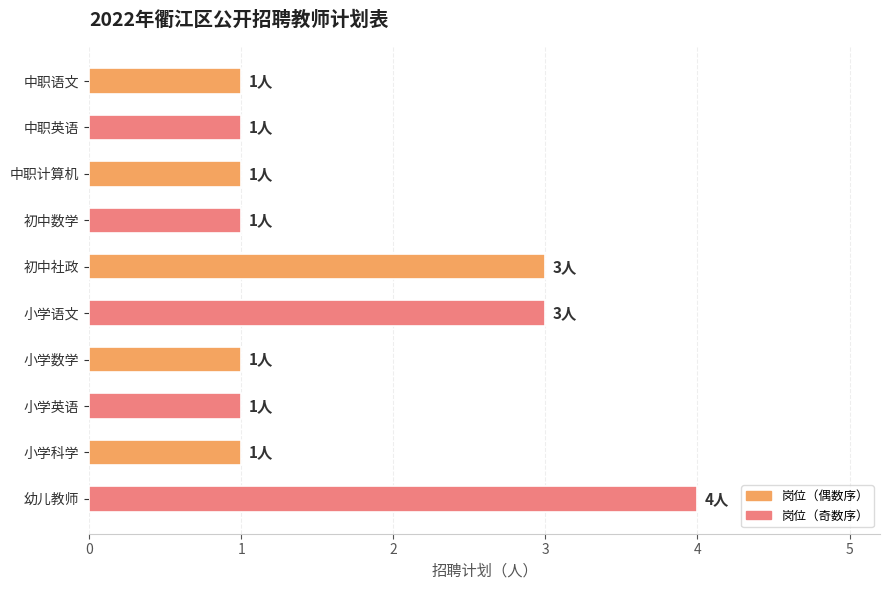

The chart shows a value of 1 at 小学语文. True or false?

False